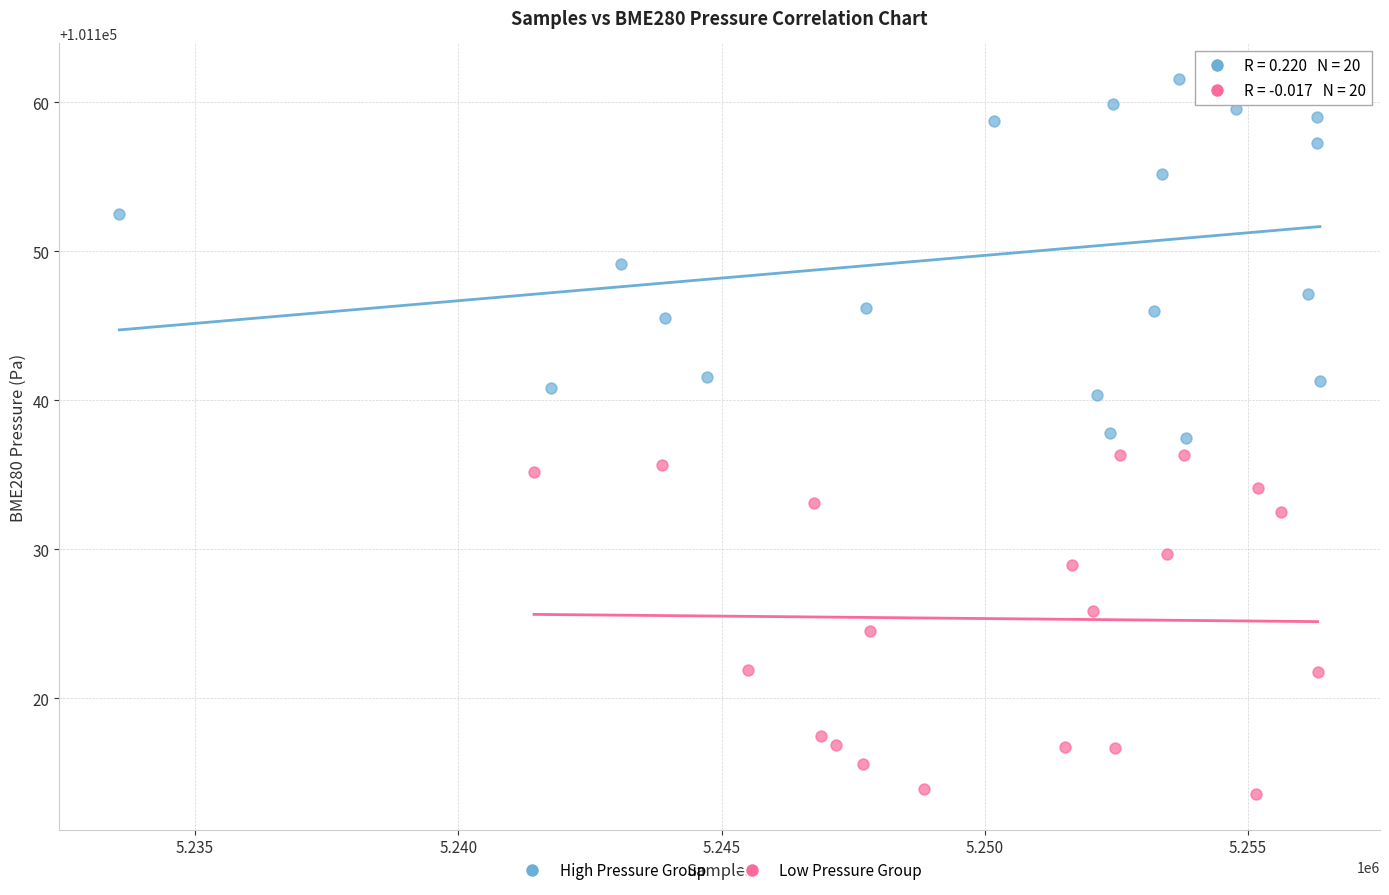

What are all the series names shown in the legend?

High Pressure Group, Low Pressure Group